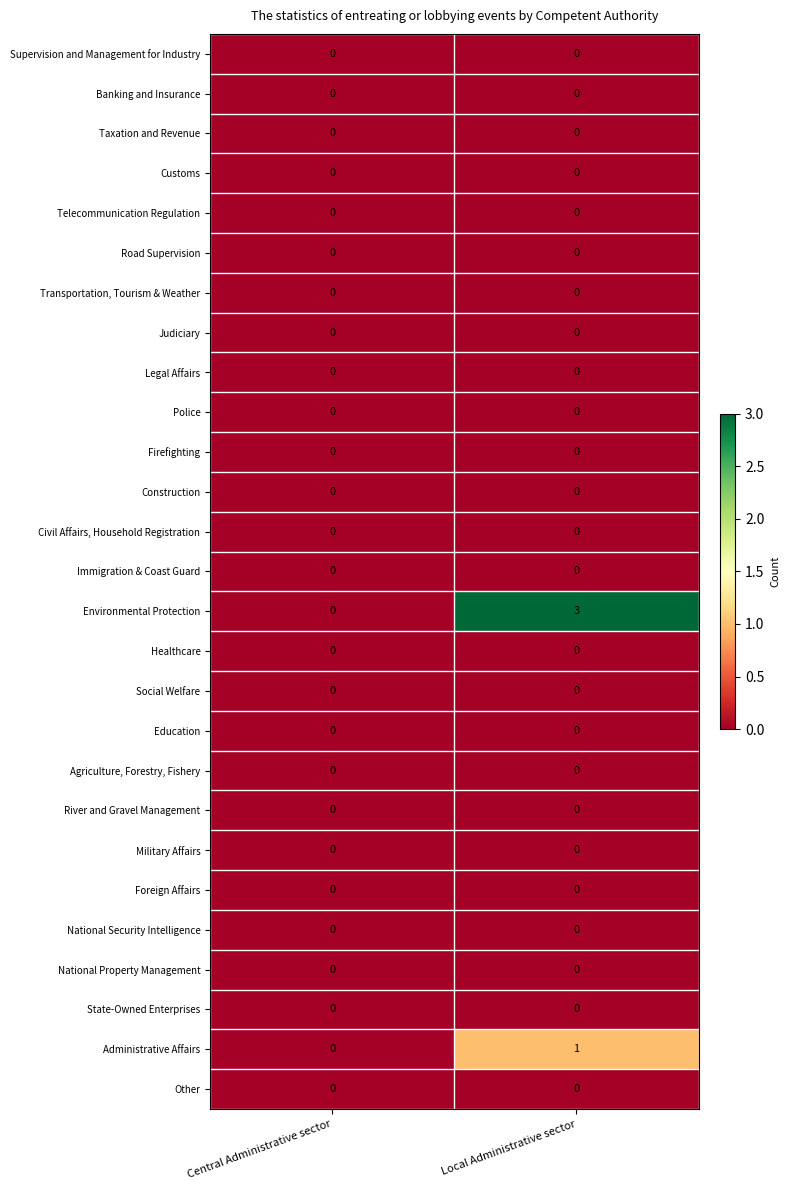

How many series are shown in this chart?

27